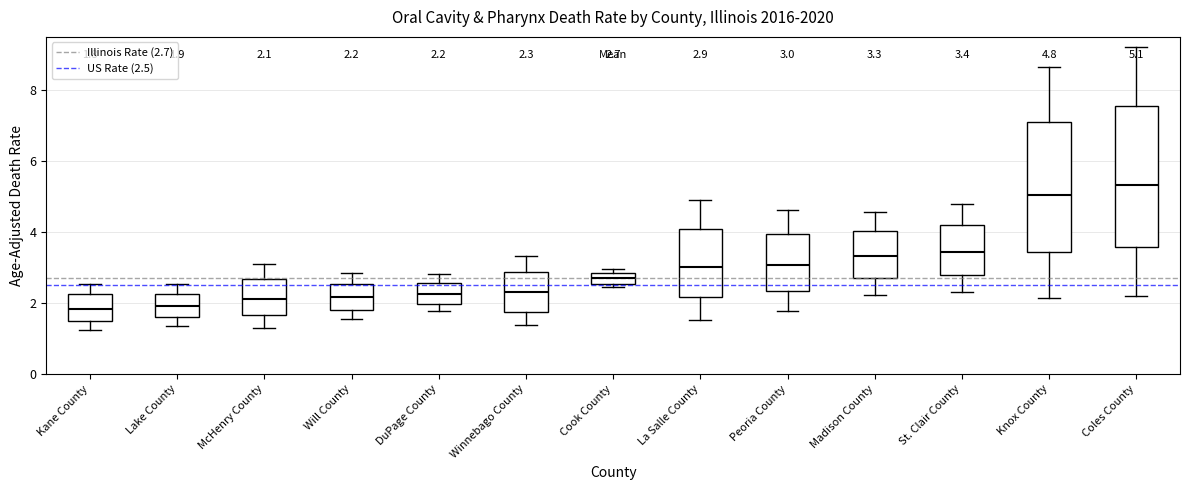

Which box is the tallest, from its lower edge to its upper edge?

Coles County